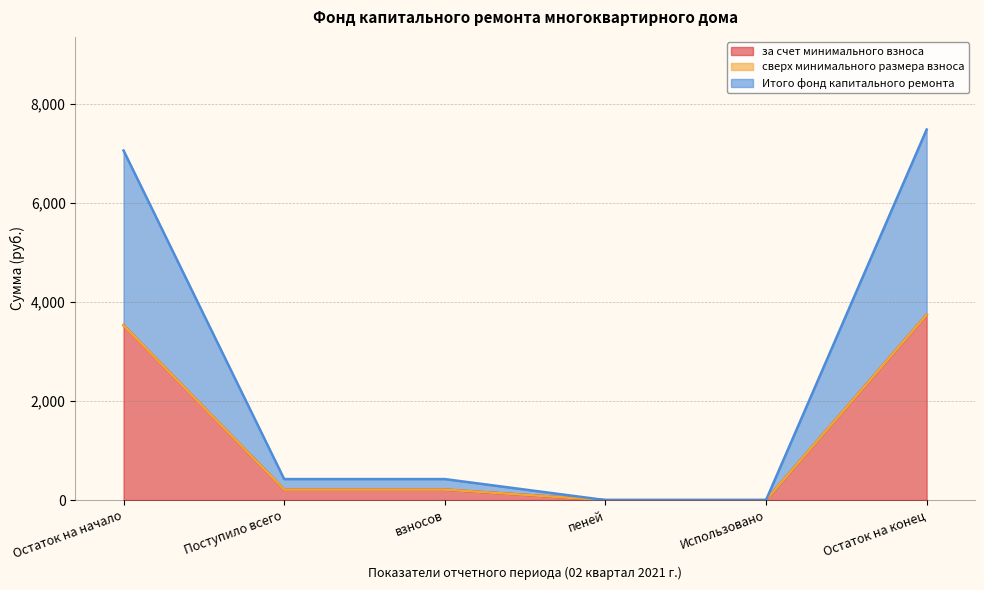

True or false: Итого фонд капитального ремонта and за счет минимального взноса intersect in this chart.

False